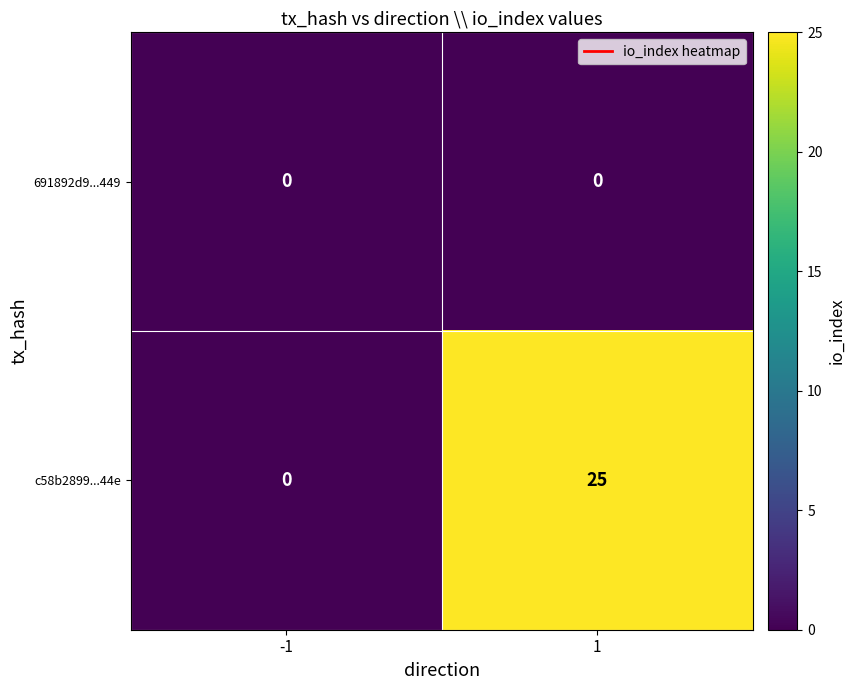

What is the greatest value displayed?

25